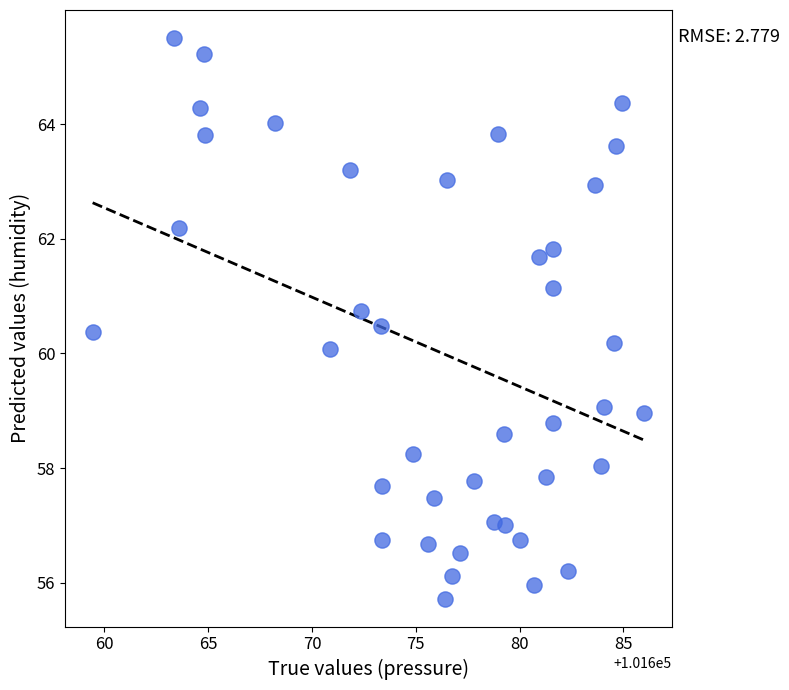

What is the range of Y values (max minus min)?

9.8